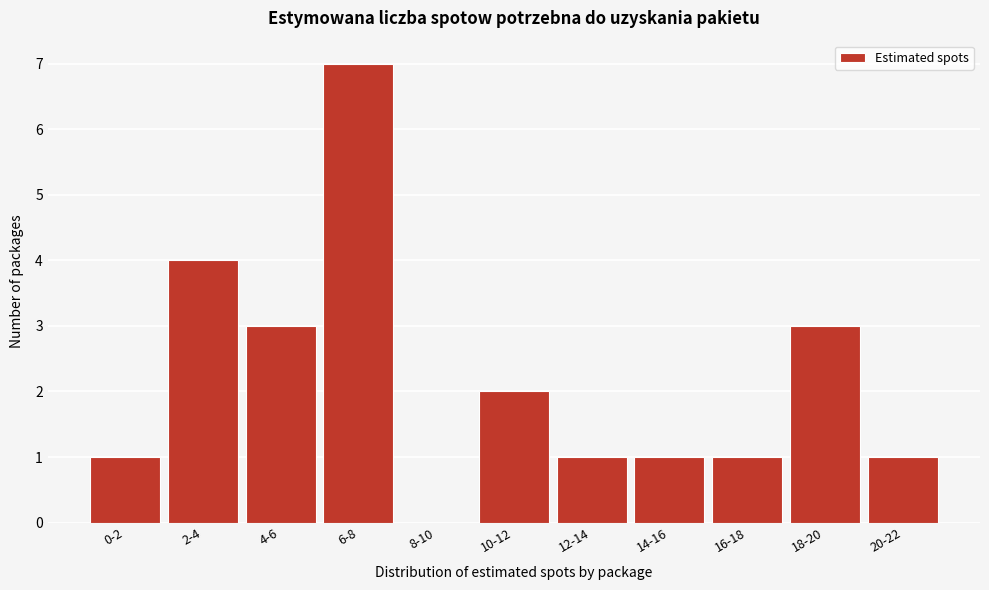

Reading left to right, transcribe all the data shown in this chart.

0-2=1	2-4=4	4-6=3	6-8=7	8-10=0	10-12=2	12-14=1	14-16=1	16-18=1	18-20=3	20-22=1